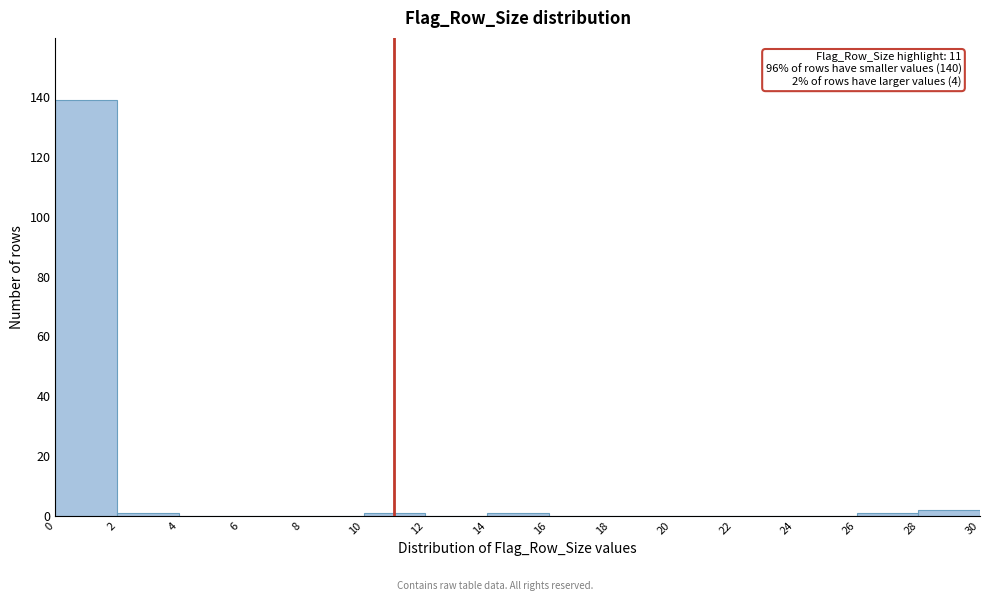

Over which range of the x-axis is the bar tallest?

0 to 2